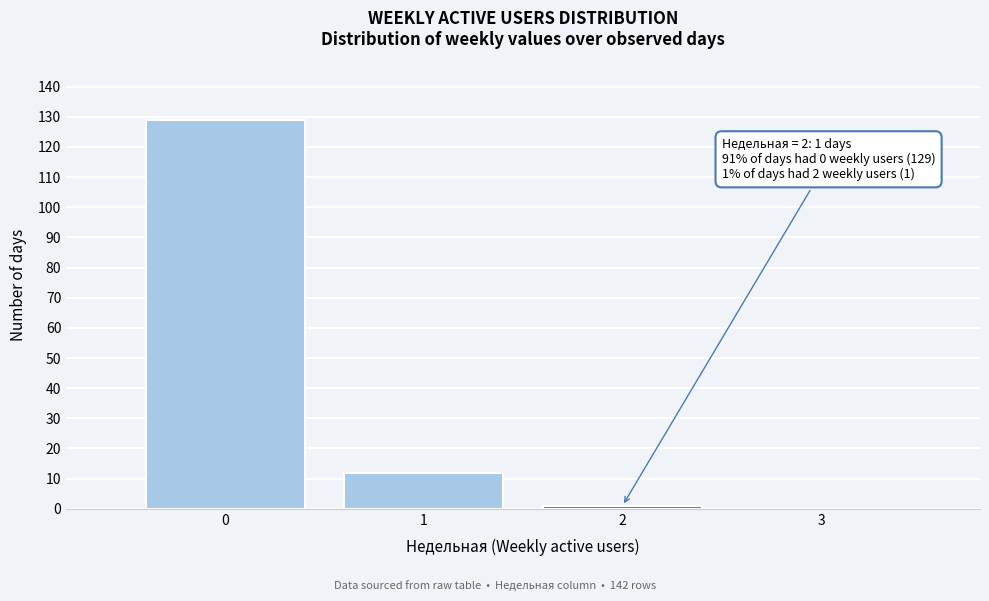

Over which range of the x-axis is the bar tallest?

-0.5 to 0.5